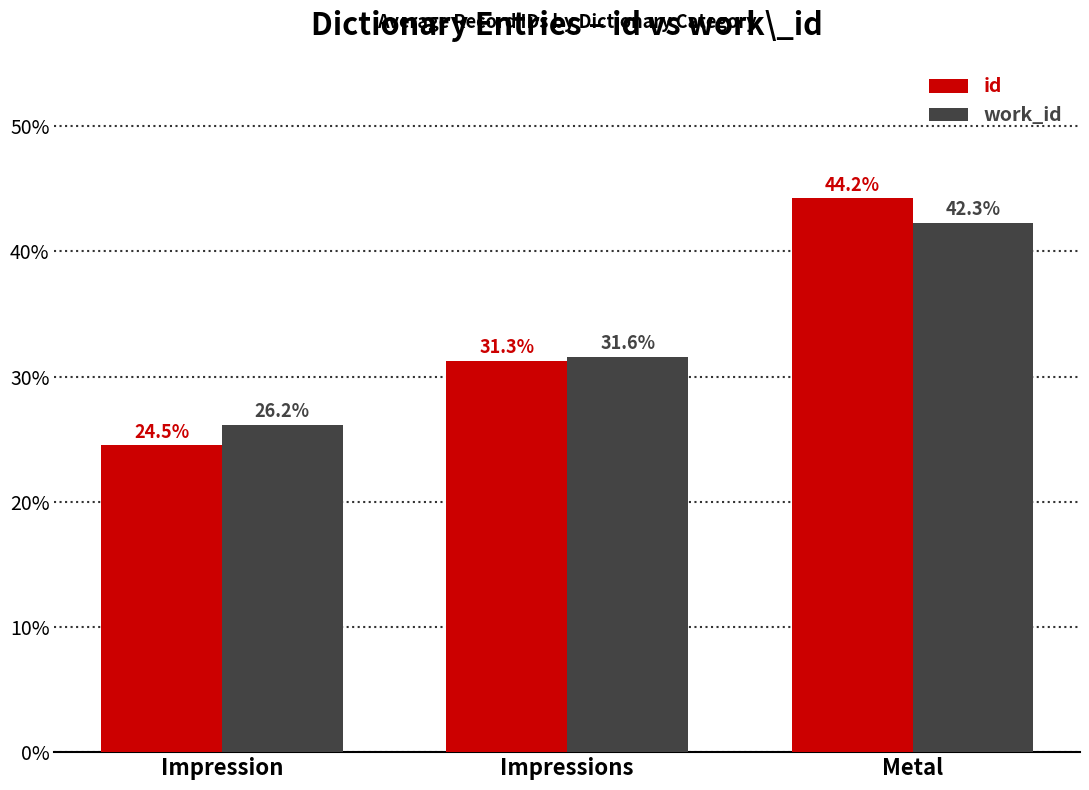

Does the chart contain stacked bars?

No